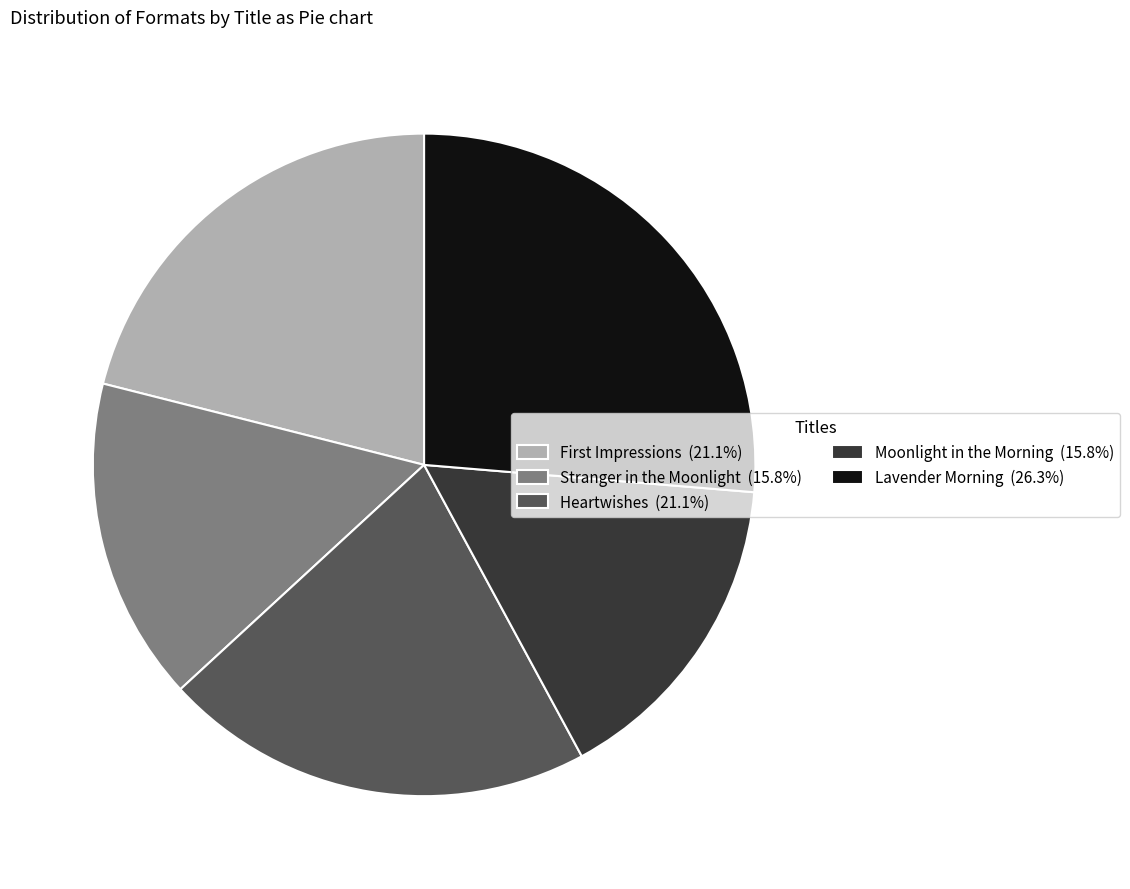

Combined, do Moonlight in the Morning (15.8%) and Stranger in the Moonlight (15.8%) account for over 50%?

No